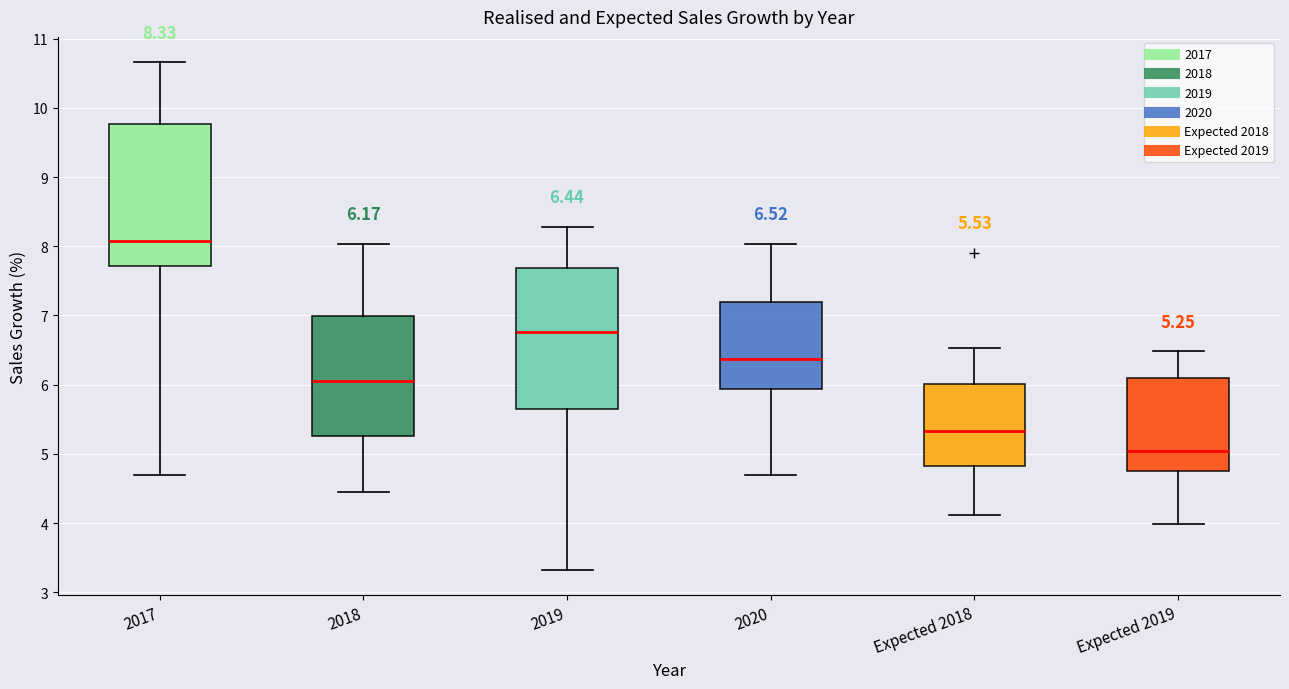

Which box's median line is the lowest?

Expected 2019